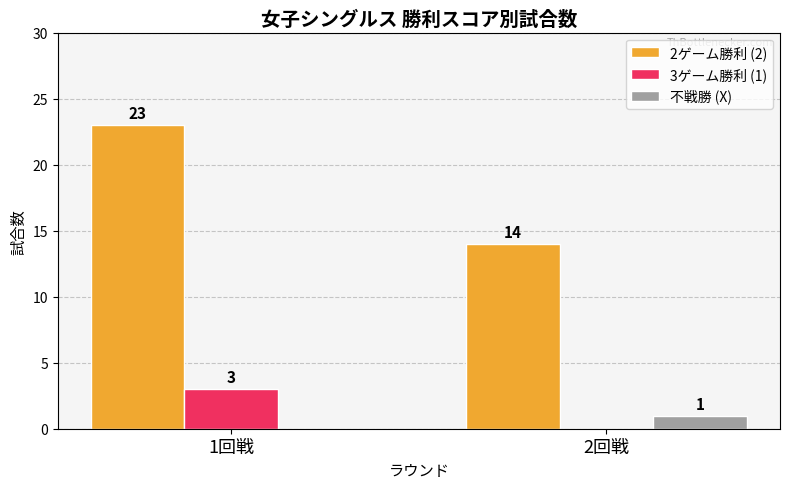

Which category has the highest value in the 2ゲーム勝利 (2) series?

1回戦